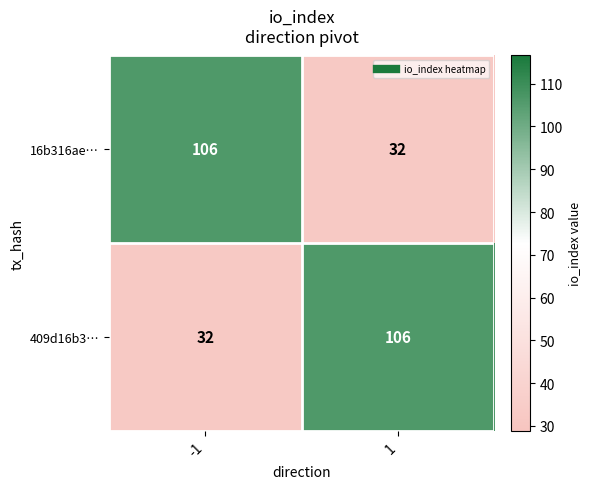

What is the total value across all series at -1?

138